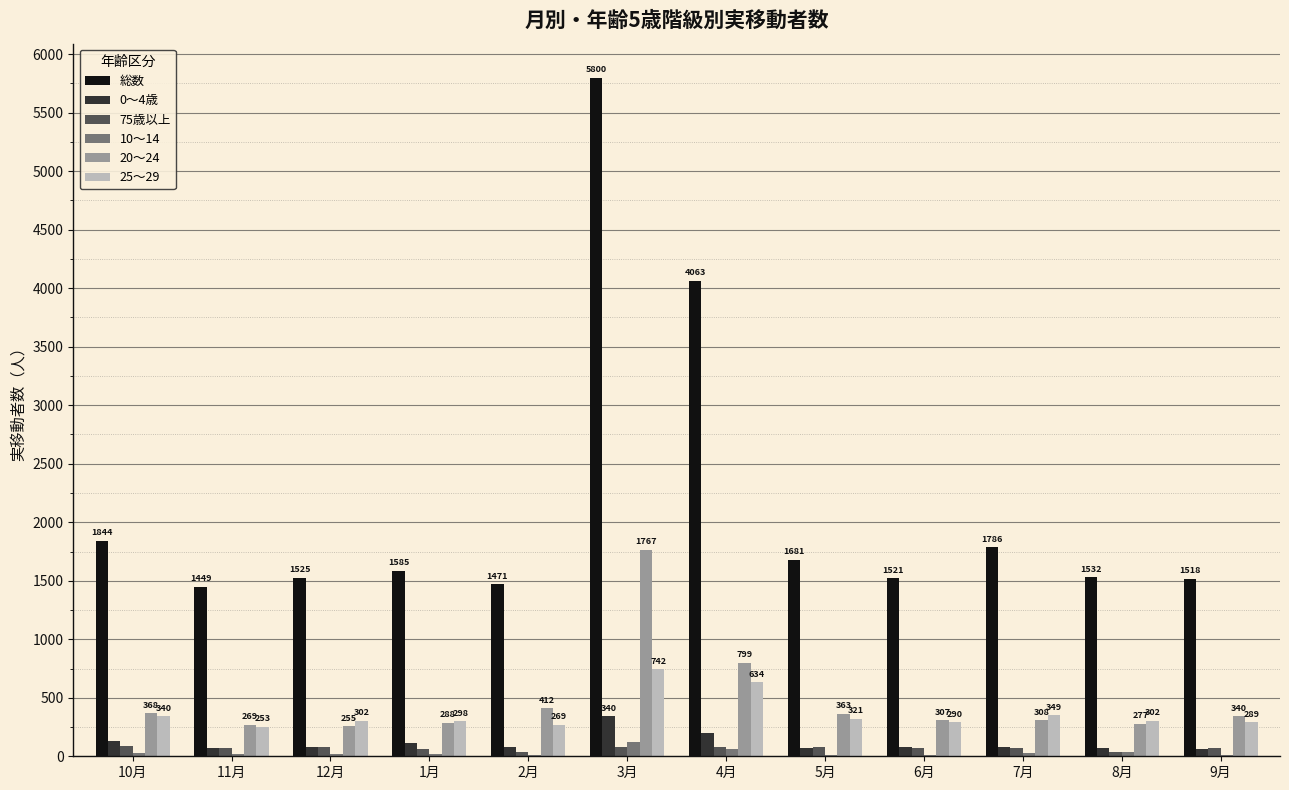

What is the sum of all 20～24 values?

5753